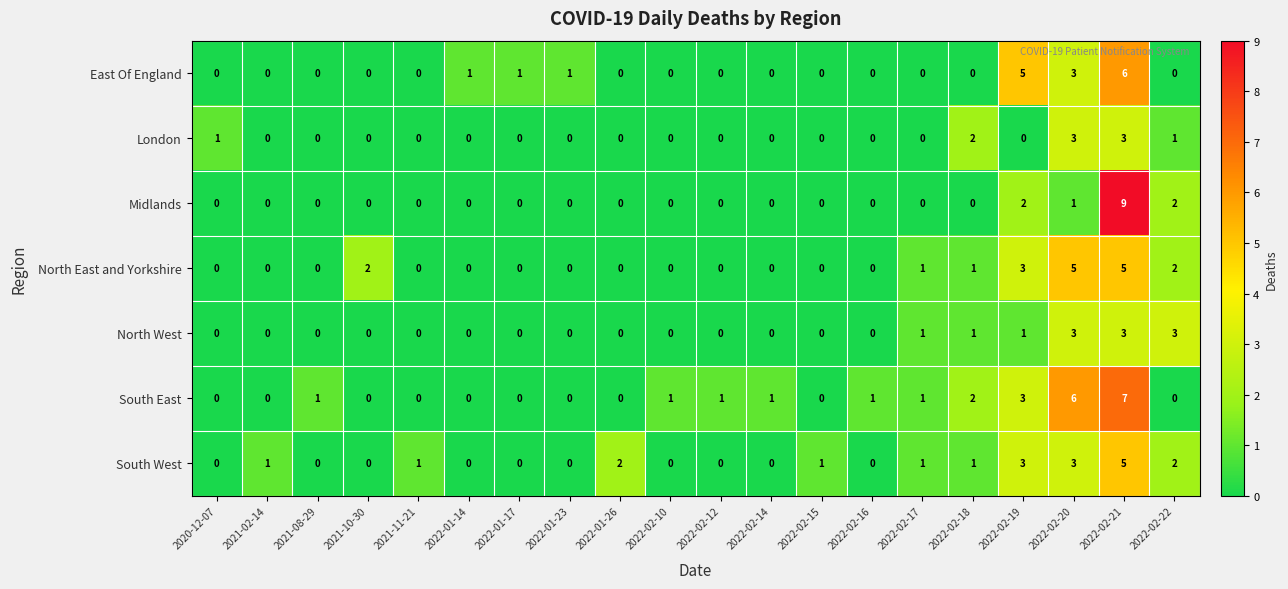

True or false: North East and Yorkshire has a value of 5 at 2022-02-19.

False